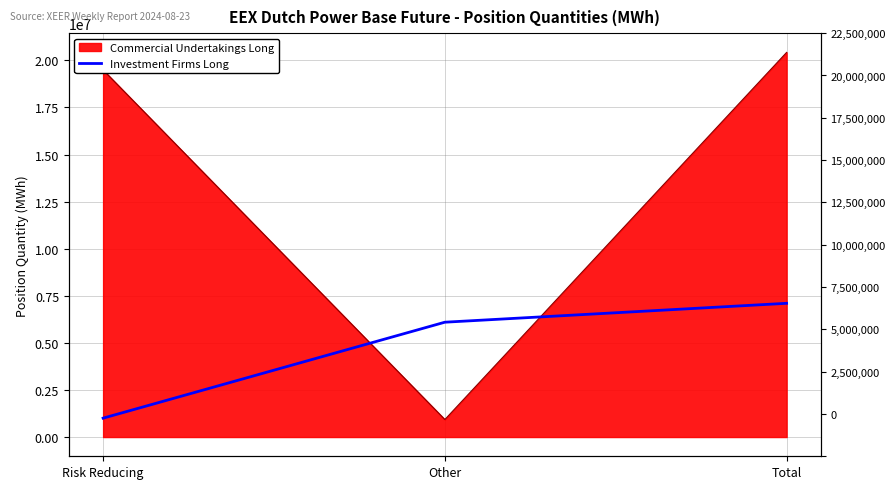

Where does the data first go above 6098199?

Total